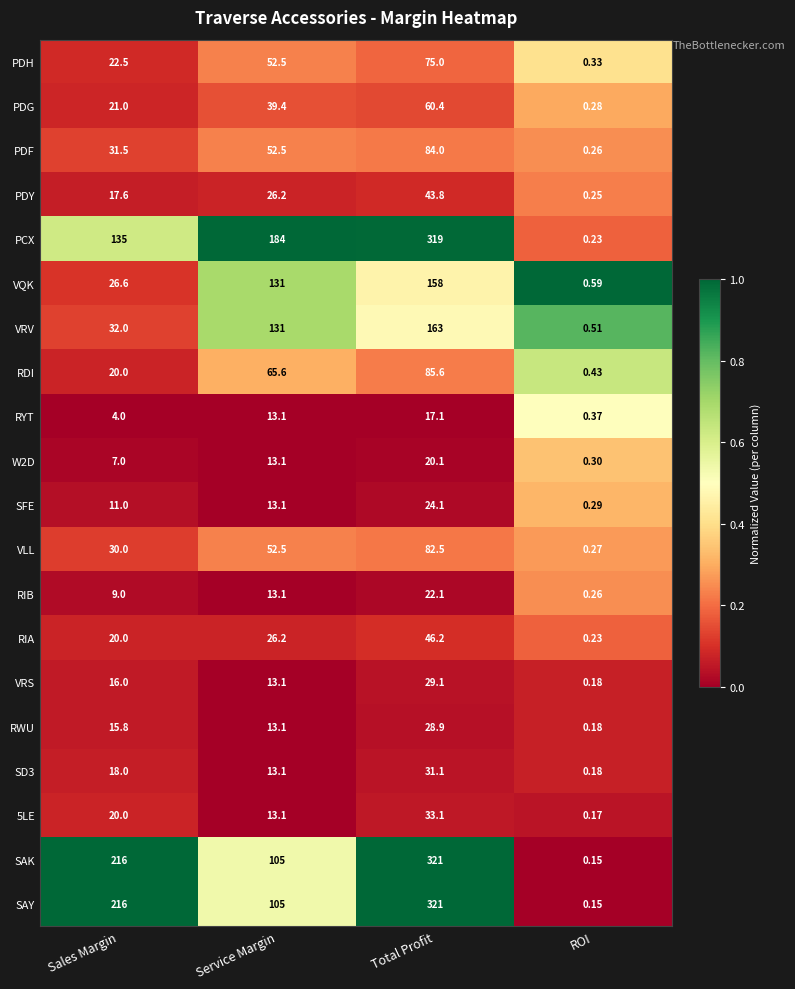

How many values in the VLL series exceed 52?

2